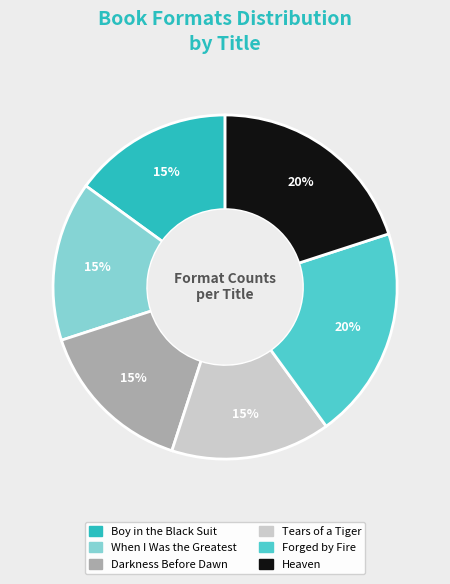

Does Heaven account for over 50% of the chart?

No